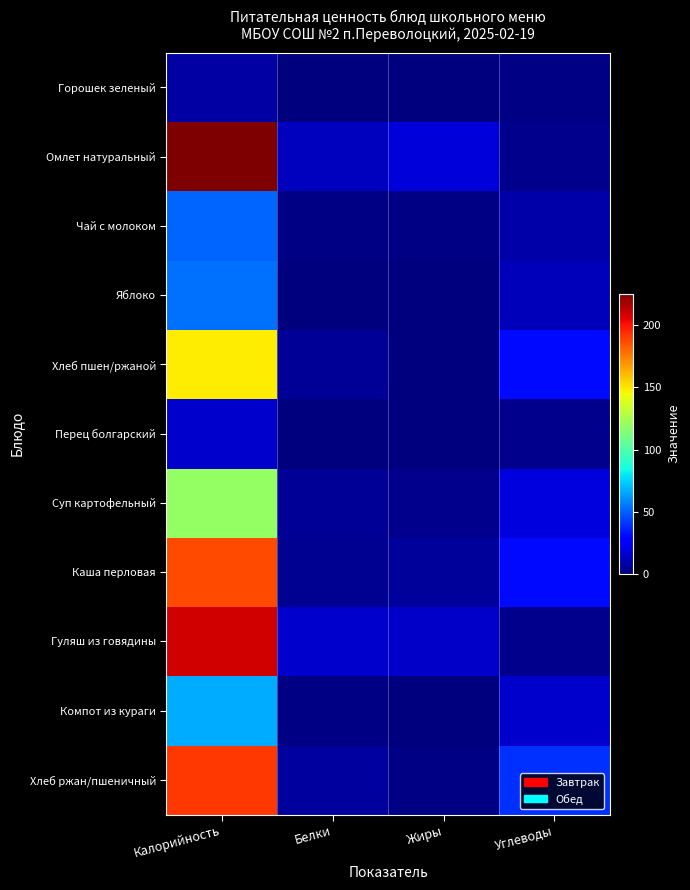

Which has a higher value, Жиры or Калорийность?

Калорийность